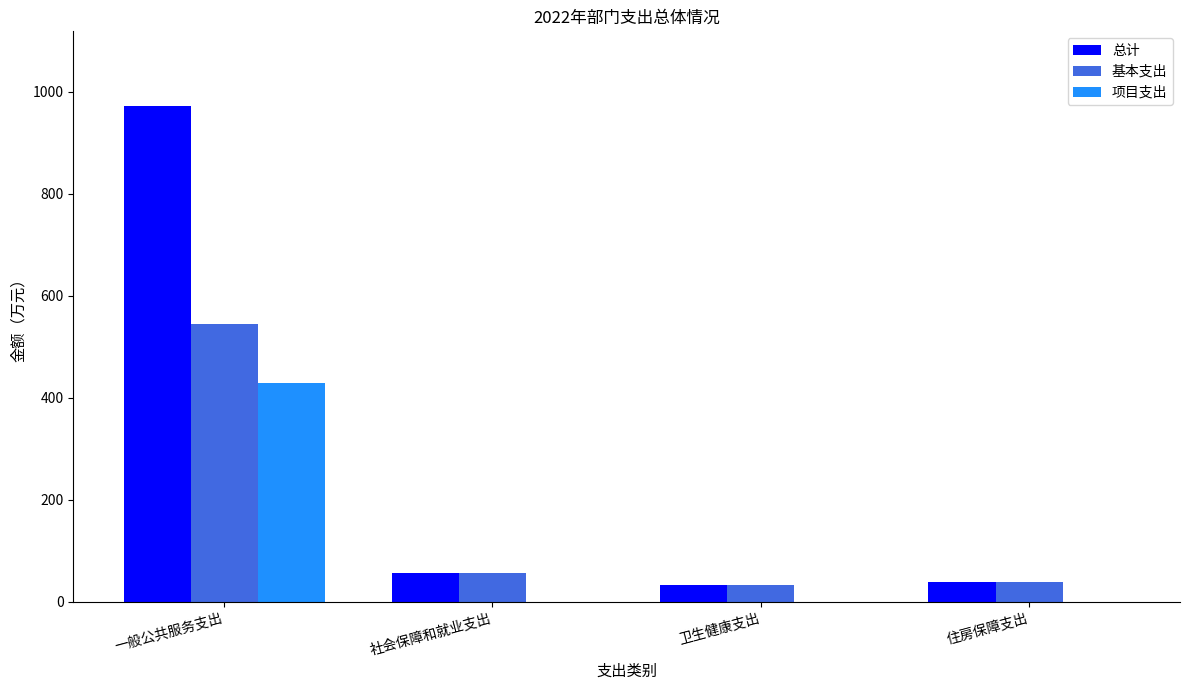

What is the sum of the 基本支出 values at 一般公共服务支出 and 住房保障支出?

582.2